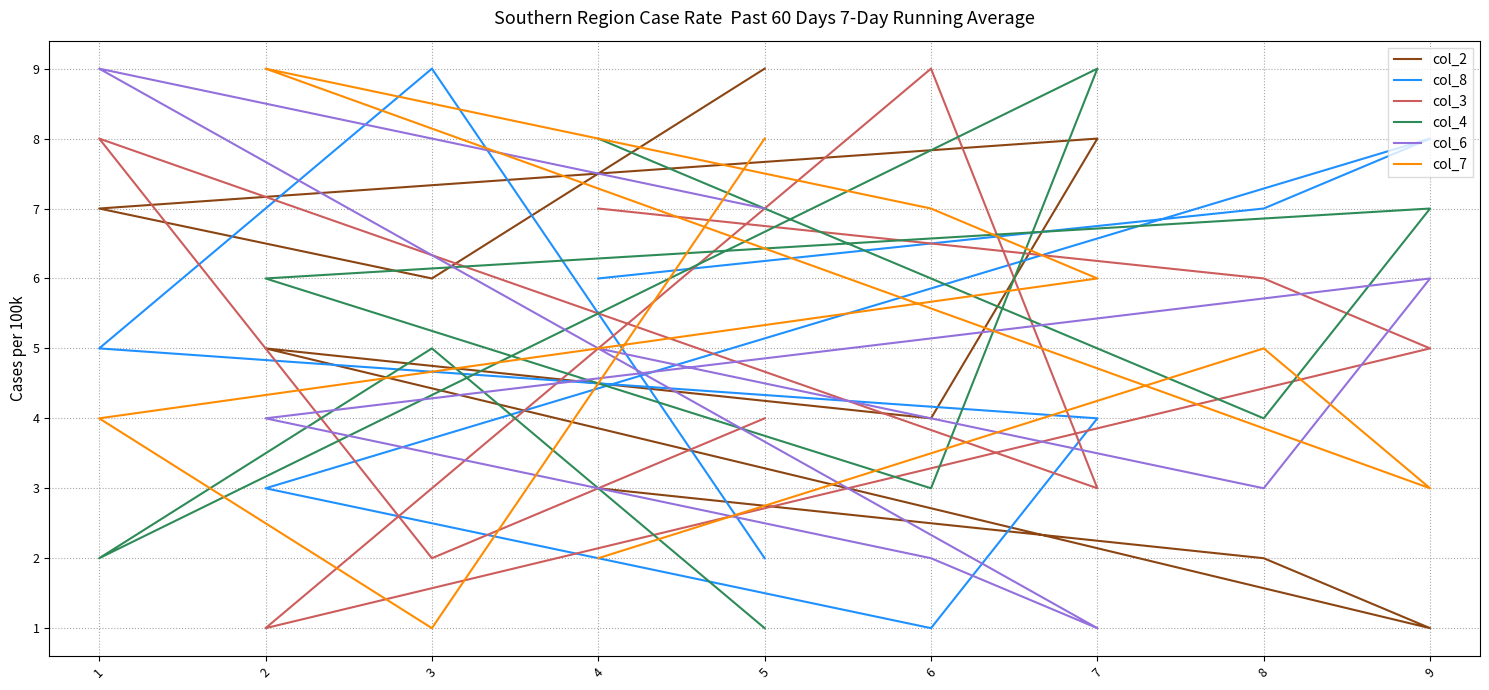

How many data points in col_7 are above 5?

4